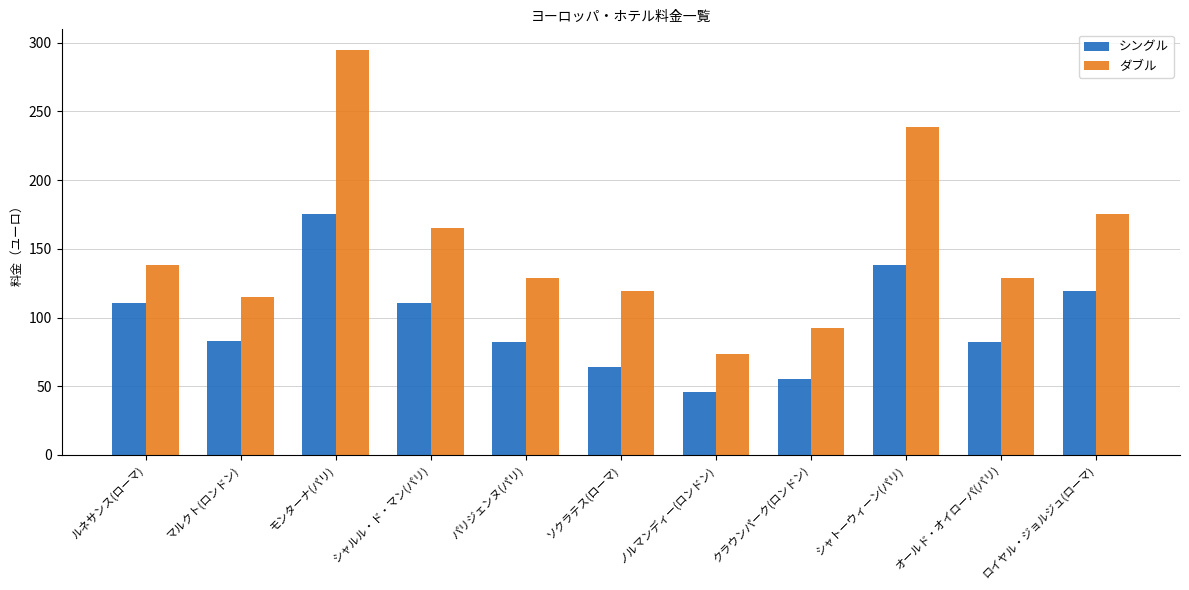

How many distinct data groups are displayed?

2